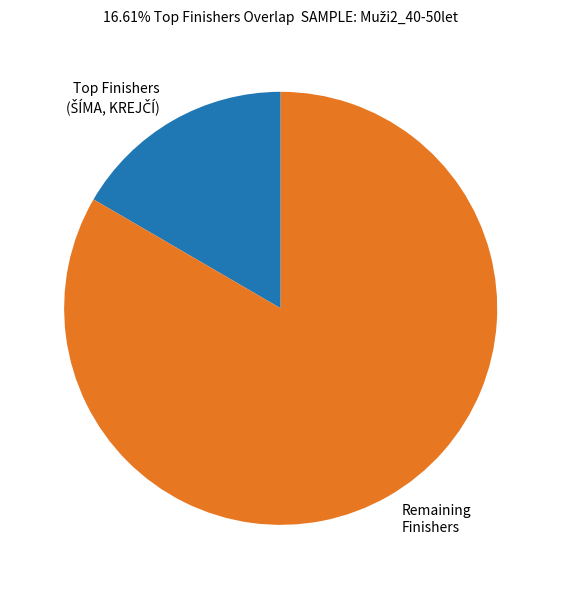

The Remaining Finishers slice represents 83% of the pie. True or false?

True